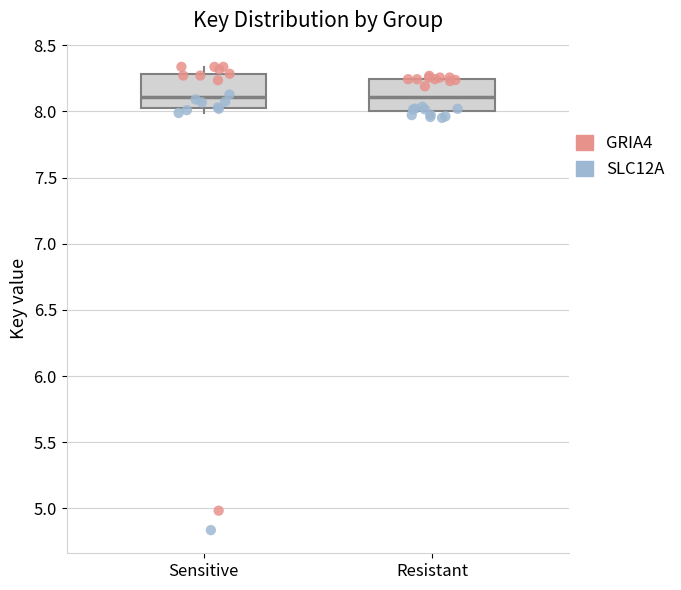

Reading left to right, transcribe this box plot: for each box, give where its median line is, the range the box spans, and where its two whiskers end, as read against the y-axis. The values are not printed on the chart, so give them approximately, as read against the axis.

Sensitive: median 8.10, box 8.00 to 8.30, whiskers 8.00 (just below the box's lower edge) to 8.35
Resistant: median 8.10, box 8.00 to 8.25, whiskers 7.95 to 8.25 (just above the box's upper edge)